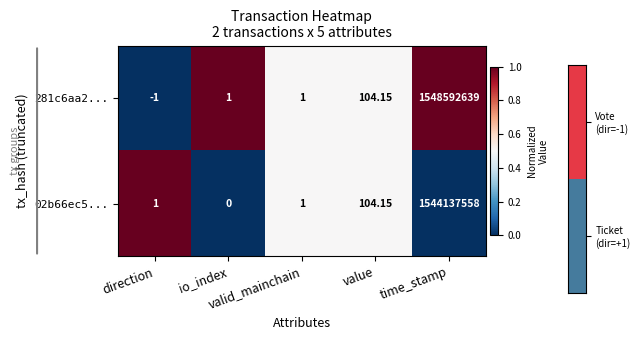

Which series has the largest total across all categories?

281c6aa2...